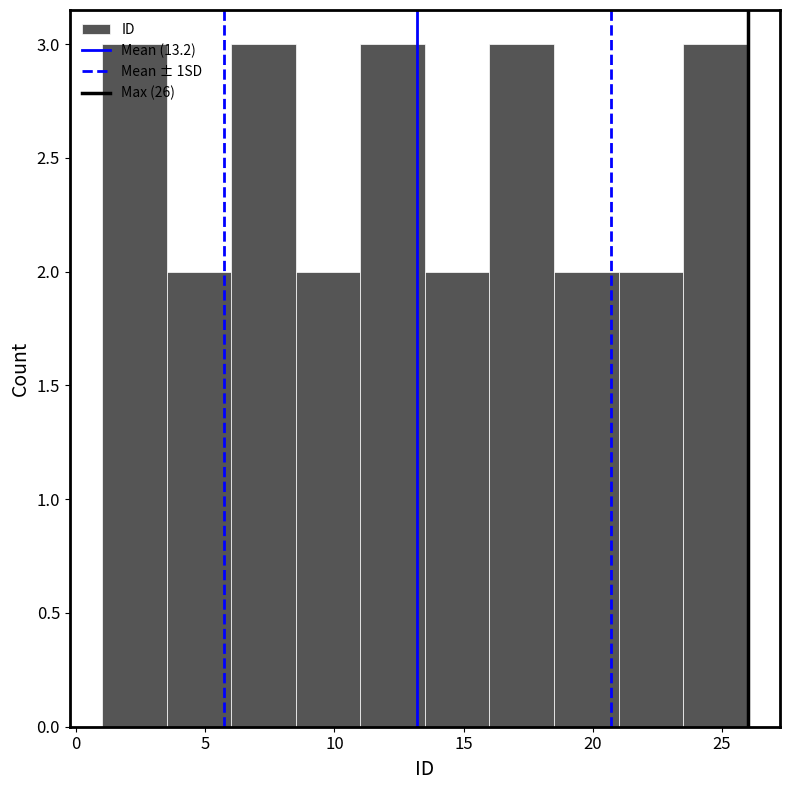

Reading left to right, transcribe this chart: for each bar, give the range it covers on the x-axis and its height. The values are not printed on the chart, so give them approximately, as read against the axis.

1.0 to 3.5: 3
3.5 to 6.0: 2
6.0 to 8.5: 3
8.5 to 11.0: 2
11.0 to 13.5: 3
13.5 to 16.0: 2
16.0 to 18.5: 3
18.5 to 21.0: 2
21.0 to 23.5: 2
23.5 to 26.0: 3